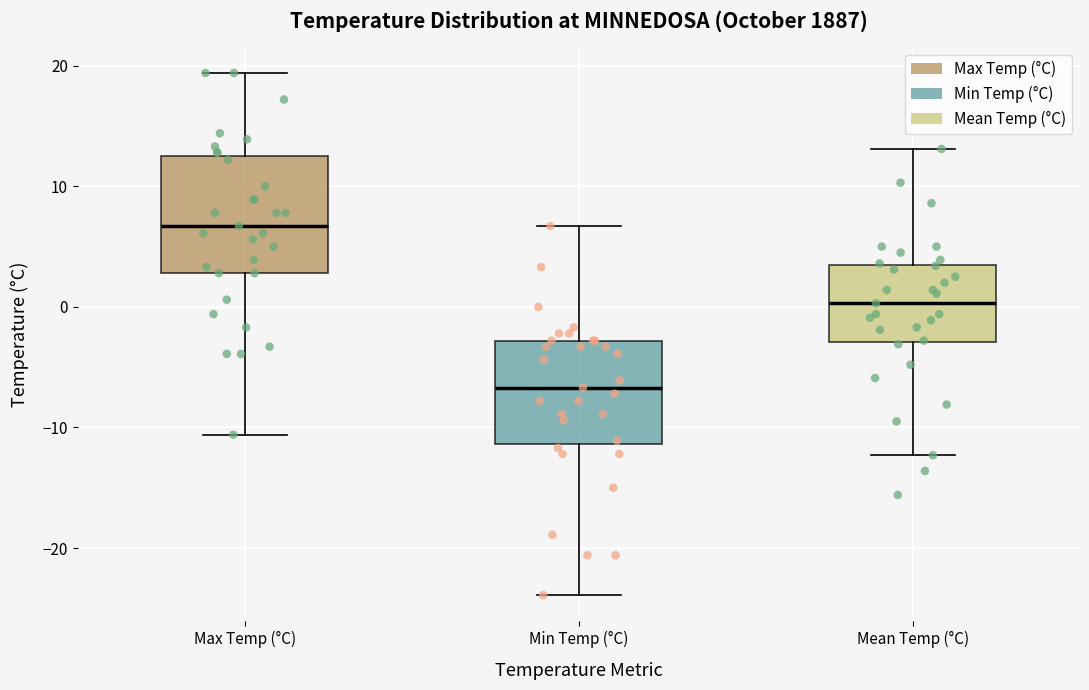

Reading left to right, read every box against the y-axis: the position of its median line, the range the box covers, and the ends of its whiskers. The values are not printed on the chart, so give them approximately, as read against the axis.

Max Temp (°C): median 7, box 3 to 13, whiskers -11 to 19
Min Temp (°C): median -7, box -11 to -3, whiskers -24 to 7
Mean Temp (°C): median 0, box -3 to 4, whiskers -12 to 13